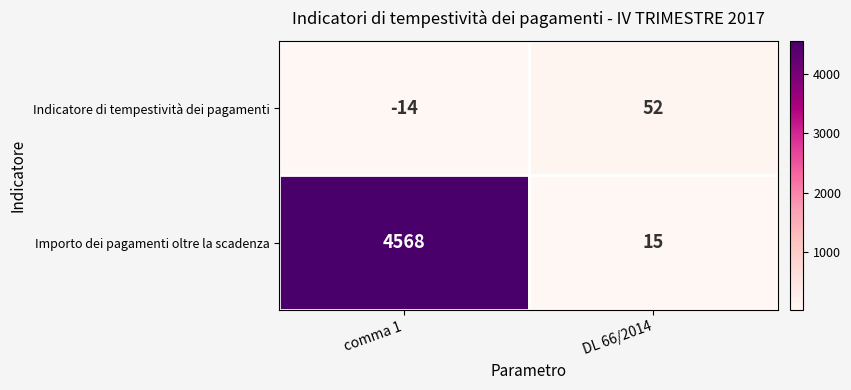

Reading left to right, extract all data points from this chart.

Indicatore di tempestività dei pagamenti: -14	52
Importo dei pagamenti oltre la scadenza: 4568	15